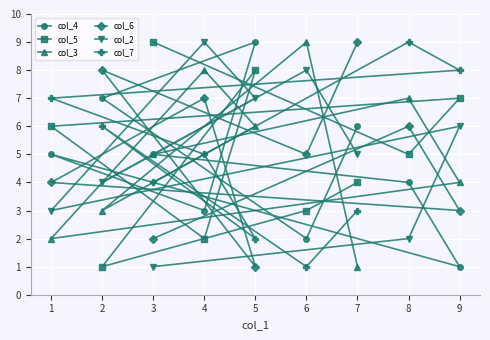

What is the total value across all series at 6?

28